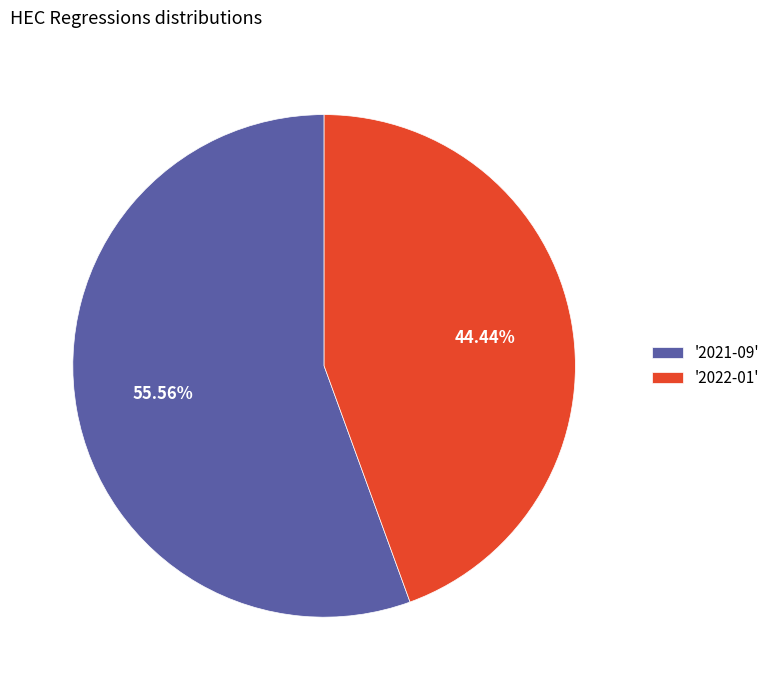

Between '2021-09' and '2022-01', which is larger?

'2021-09'